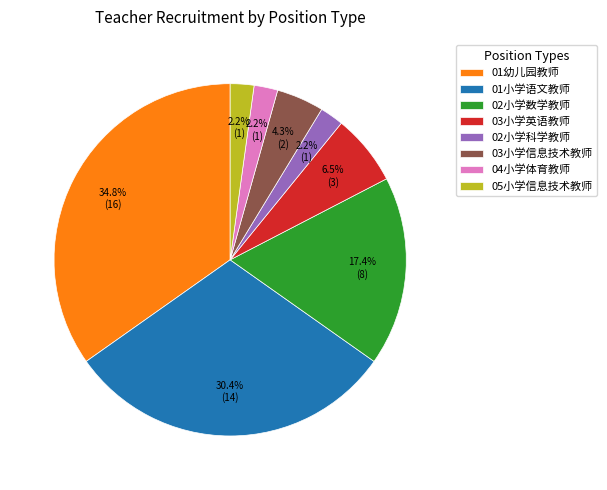

Is there a majority slice in this chart?

No